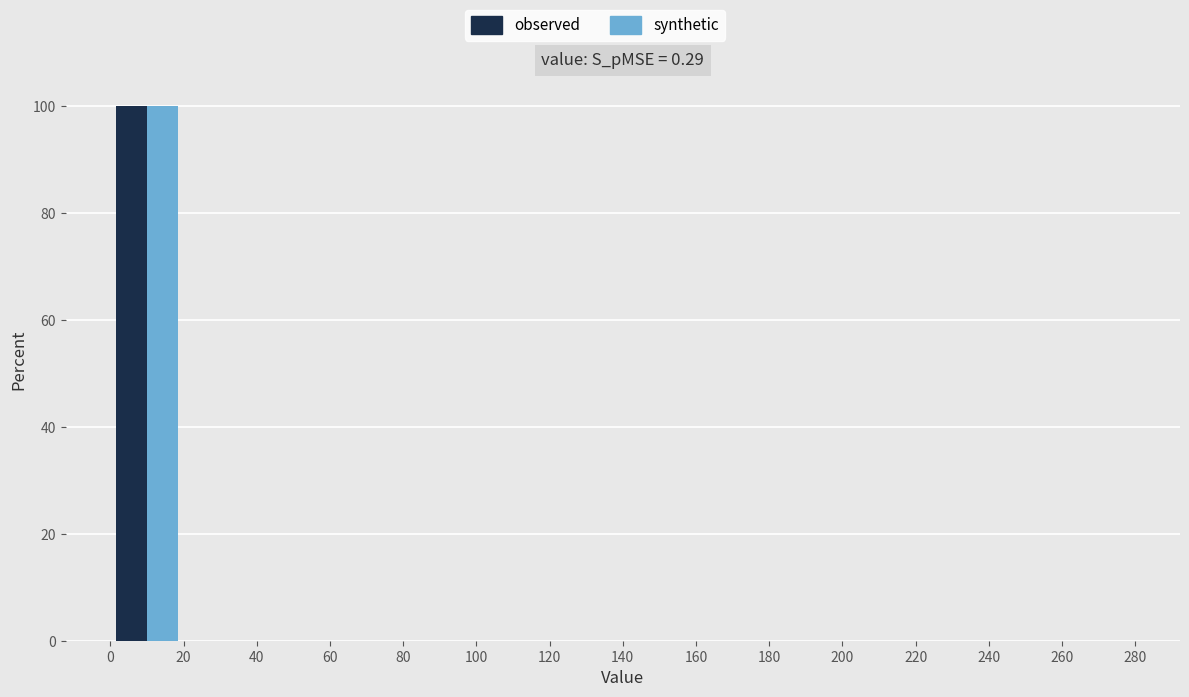

Reading left to right, transcribe this chart: for each range on the x-axis, give the height of each series' bar. The values are not printed on the chart, so give them approximately, as read against the axis.

0 to 20: observed=100	synthetic=100
20 to 40: observed=0	synthetic=0
40 to 60: observed=0	synthetic=0
60 to 80: observed=0	synthetic=0
80 to 100: observed=0	synthetic=0
100 to 120: observed=0	synthetic=0
120 to 140: observed=0	synthetic=0
140 to 160: observed=0	synthetic=0
160 to 180: observed=0	synthetic=0
180 to 200: observed=0	synthetic=0
200 to 220: observed=0	synthetic=0
220 to 240: observed=0	synthetic=0
240 to 260: observed=0	synthetic=0
260 to 280: observed=0	synthetic=0